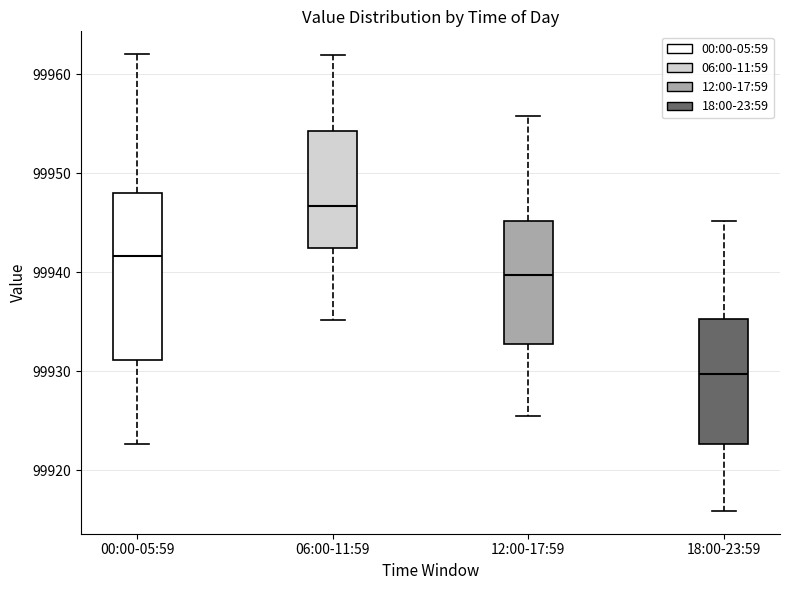

Where is the upper edge of the box for 12:00-17:59 on the y-axis? The values are not printed on the chart, so give them approximately, as read against the axis.

99945